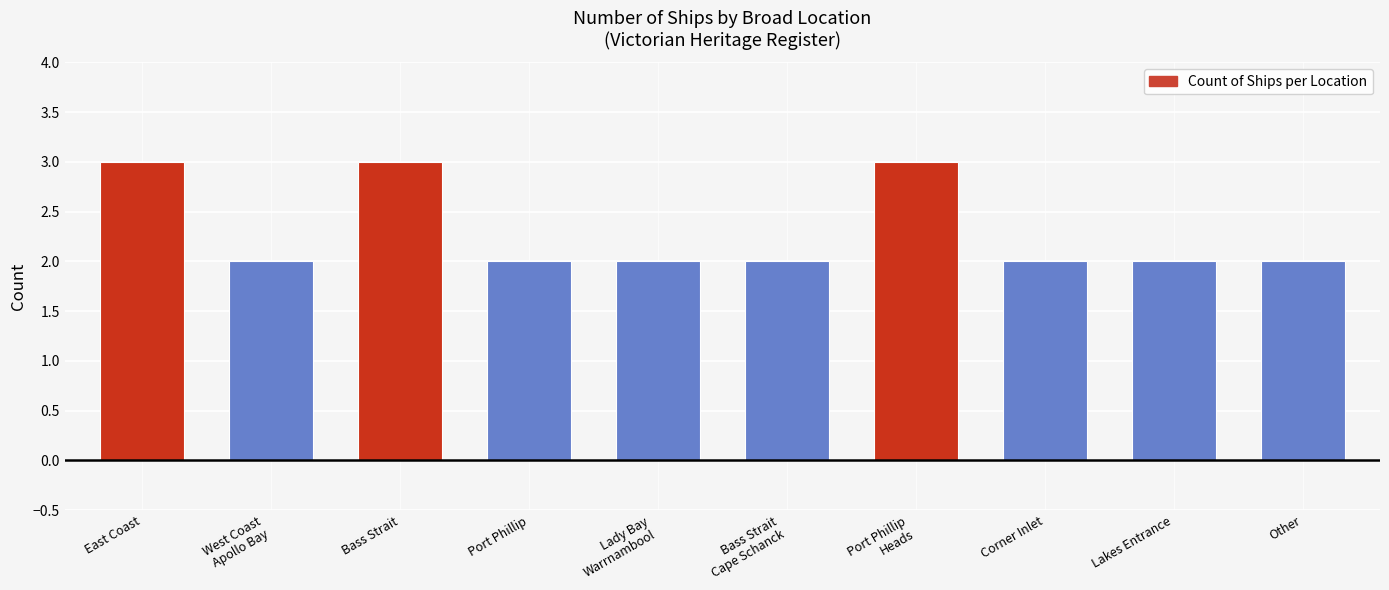

What is the maximum value shown in the chart?

3